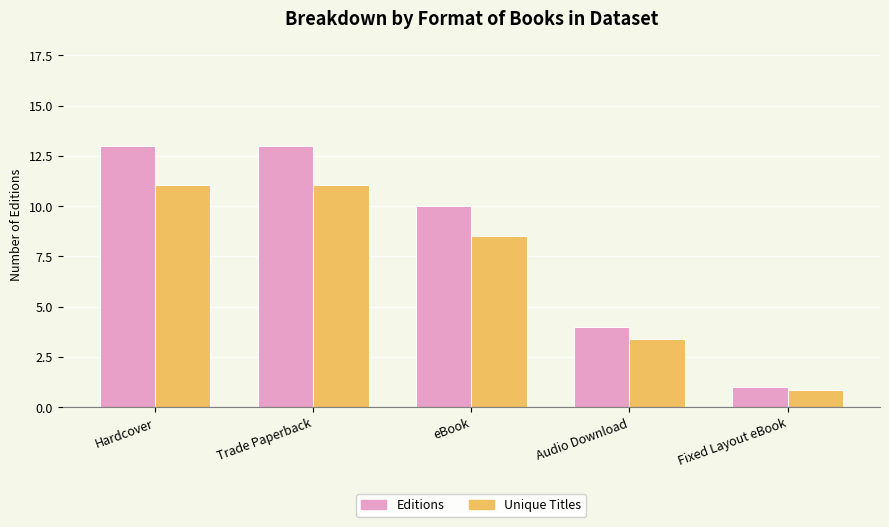

Rank the series at Audio Download from highest to lowest value.

Editions, Unique Titles